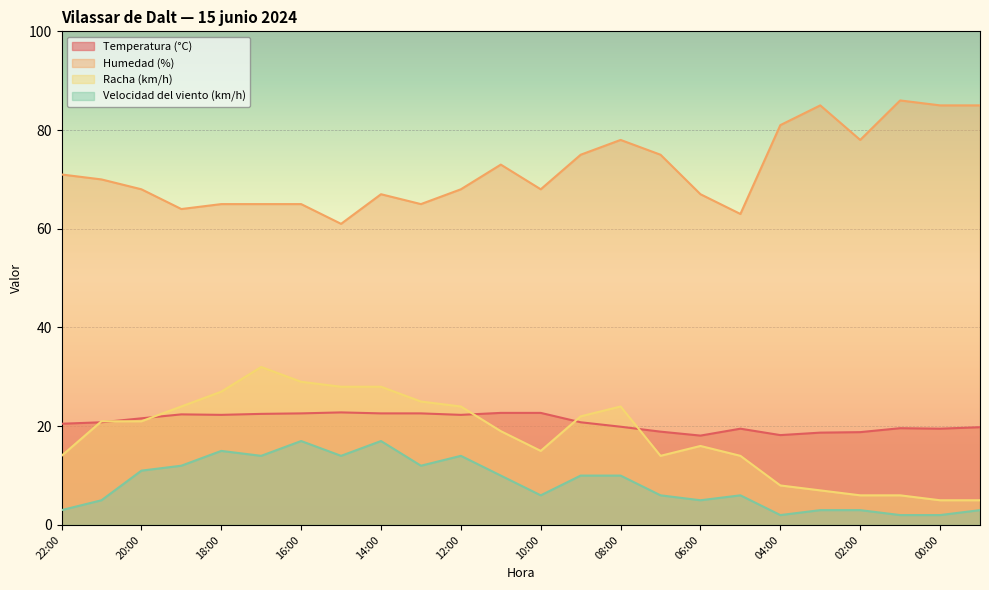

How many lines are shown in the chart?

4